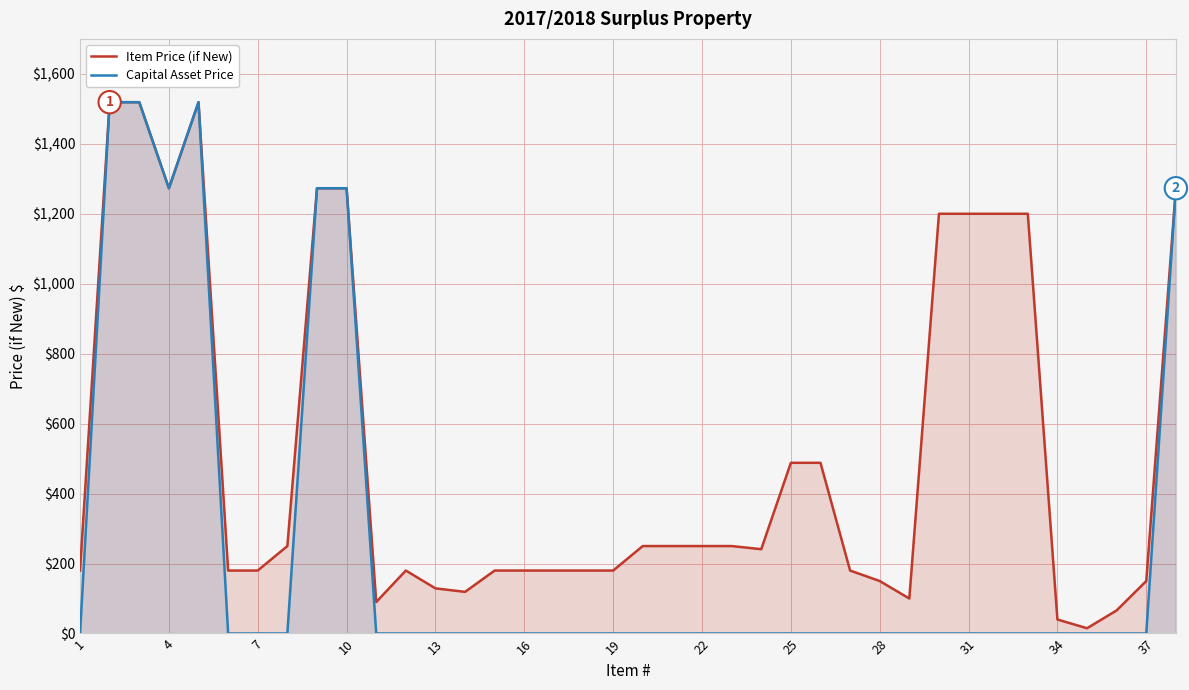

How many positive values does the Capital Asset Price series have?

7